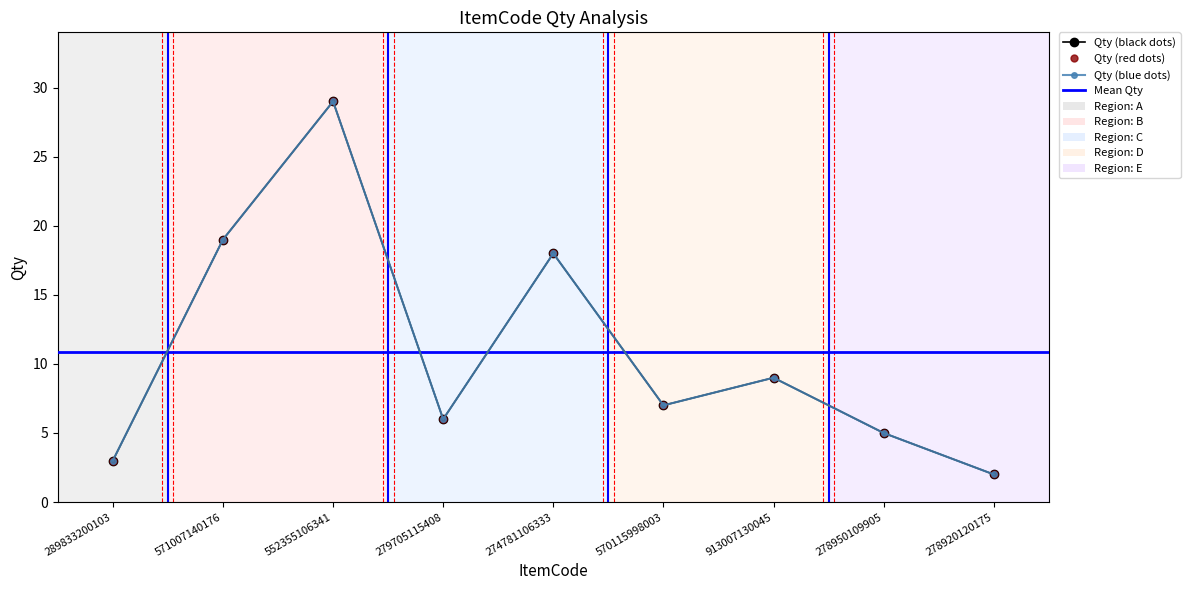

List the labels in order of value, largest first.

552355106341, 571007140176, 274781106333, 913007130045, 570115998003, 279705115408, 278950109905, 289833200103, 278920120175